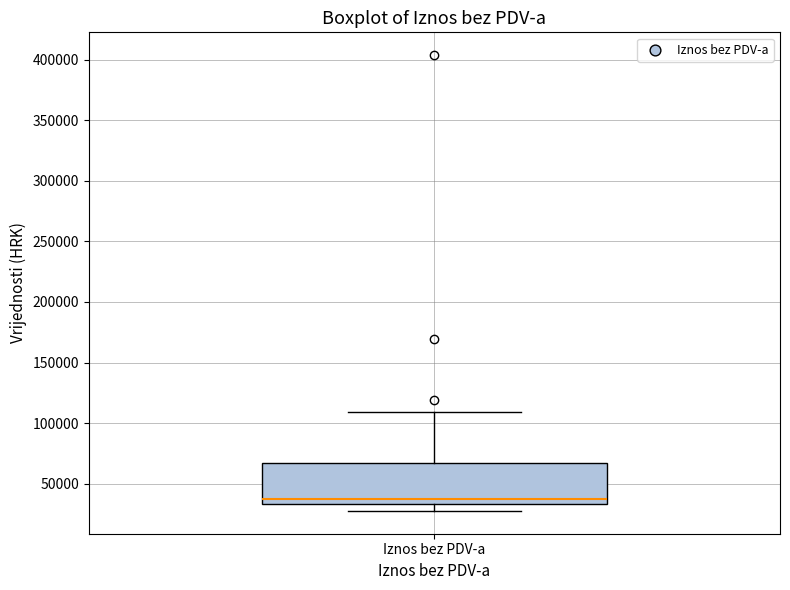

Where does the upper whisker of the box for Iznos bez PDV-a end on the y-axis? The values are not printed on the chart, so give them approximately, as read against the axis.

110000